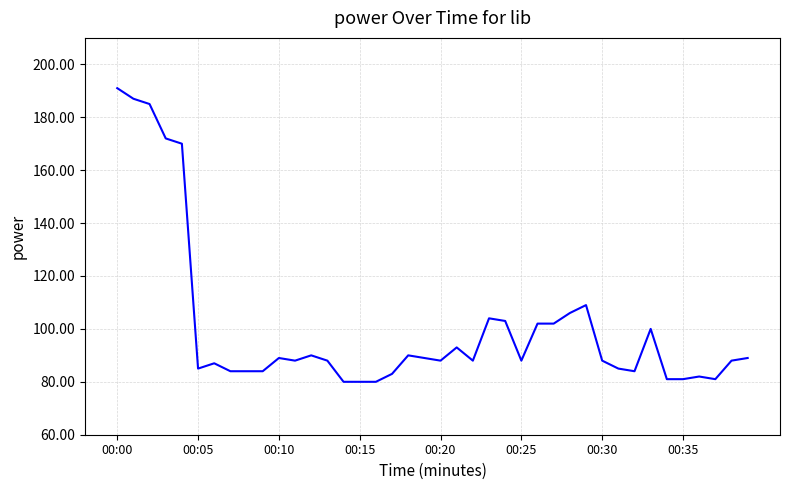

What is the maximum value shown in the chart?

191